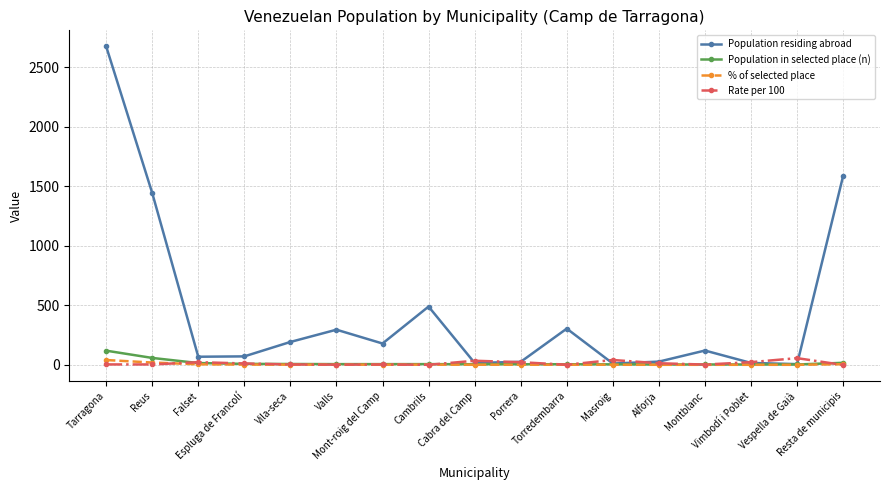

What is the maximum value shown in the chart?

2675.0